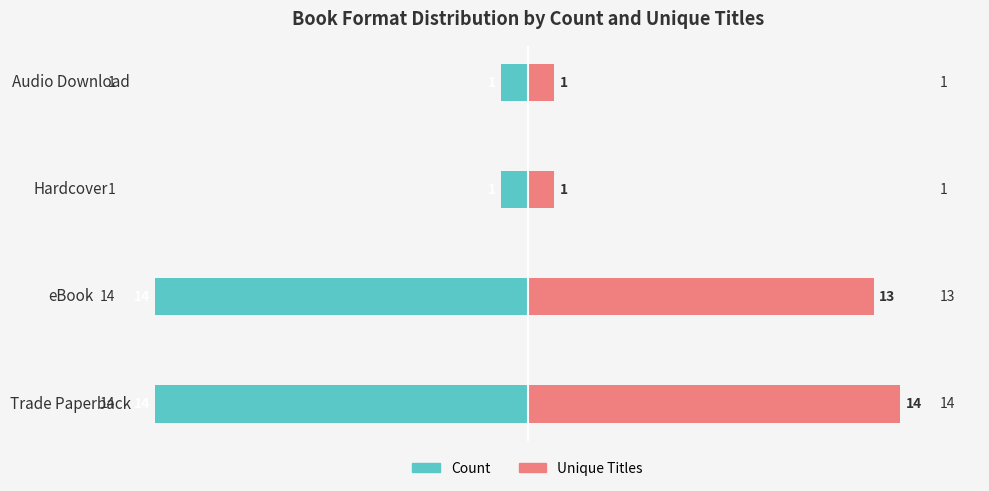

How many bars are there in each group?

2